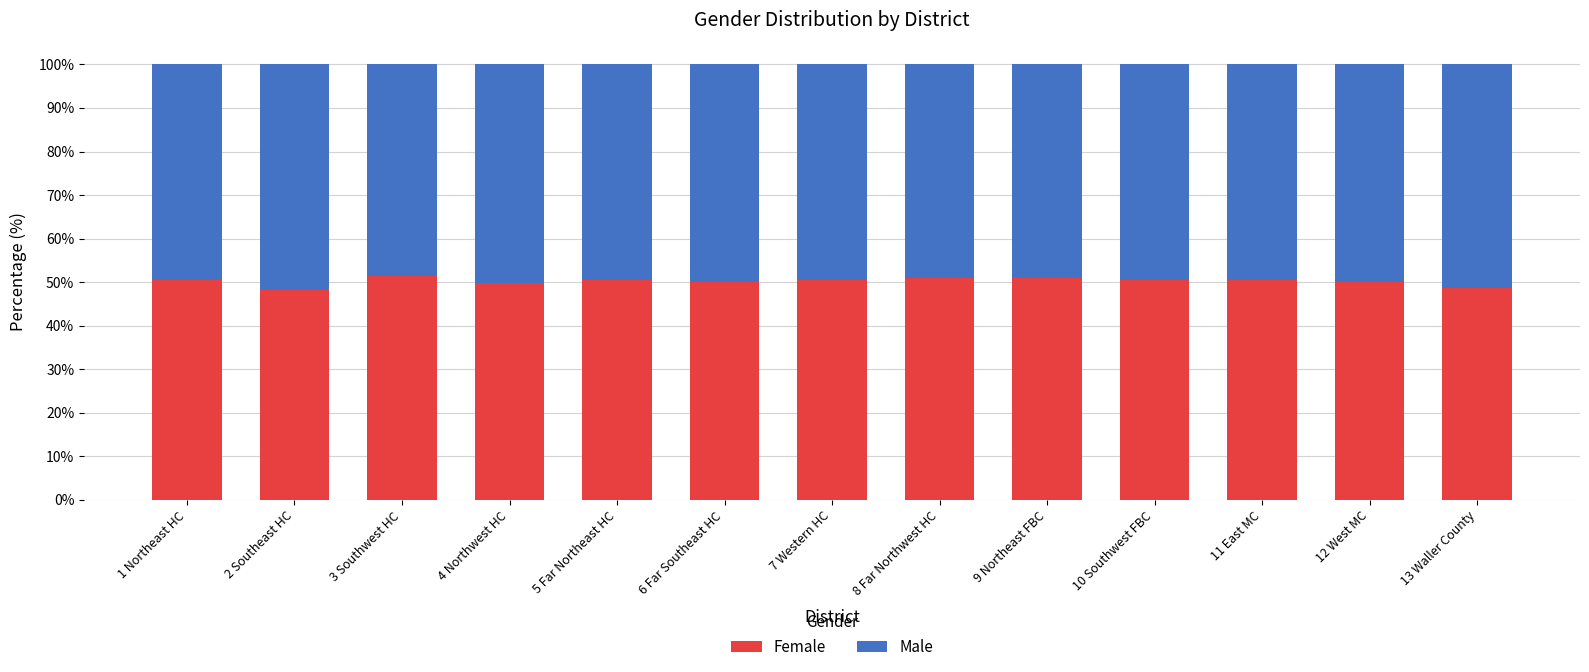

True or false: Female has a value of 50.9 at 8 Far Northwest HC.

True